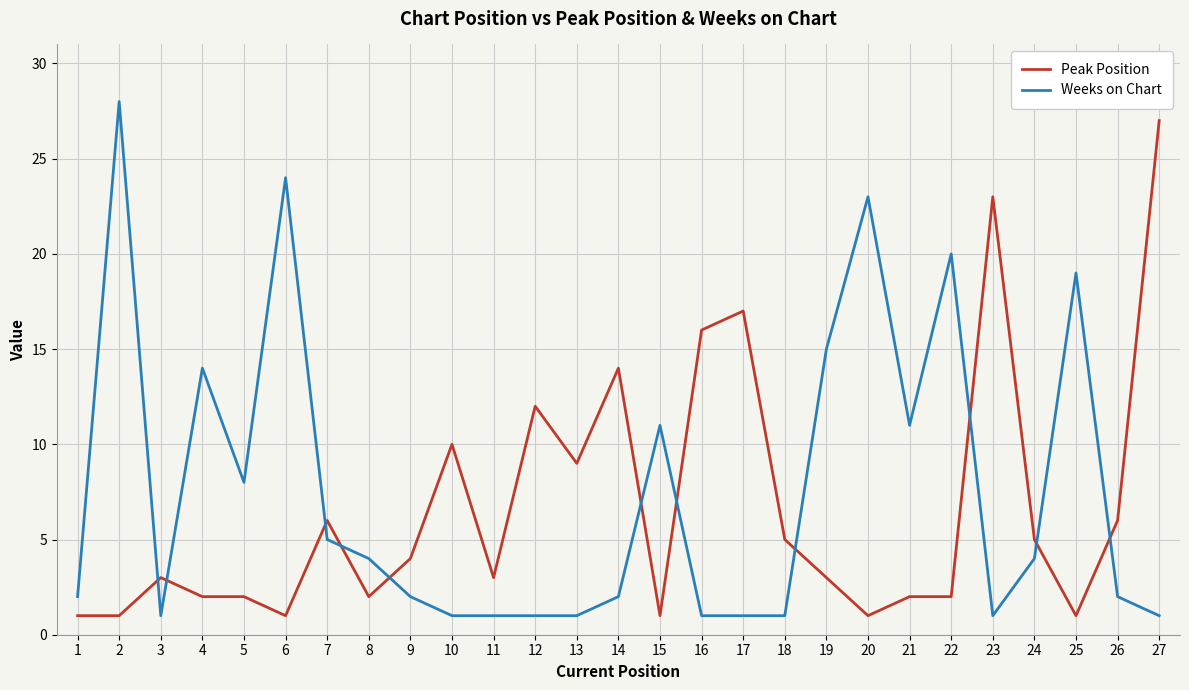

List the series in order of their overall mean, lowest first.

Peak Position, Weeks on Chart